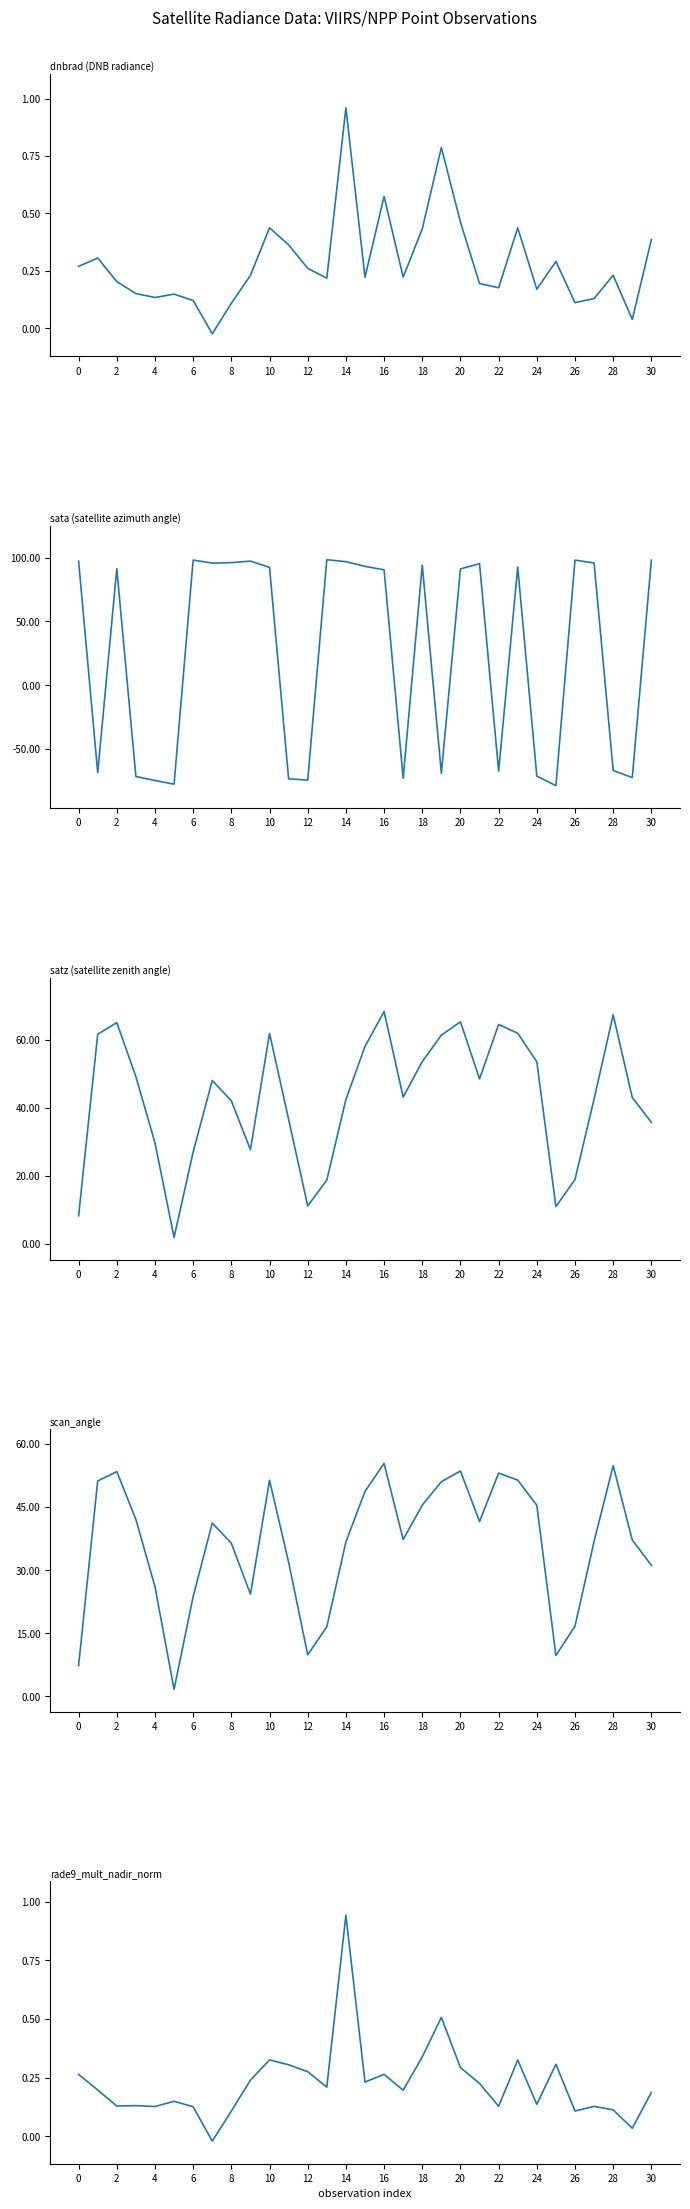

Which series has the largest range (max minus min)?

sata